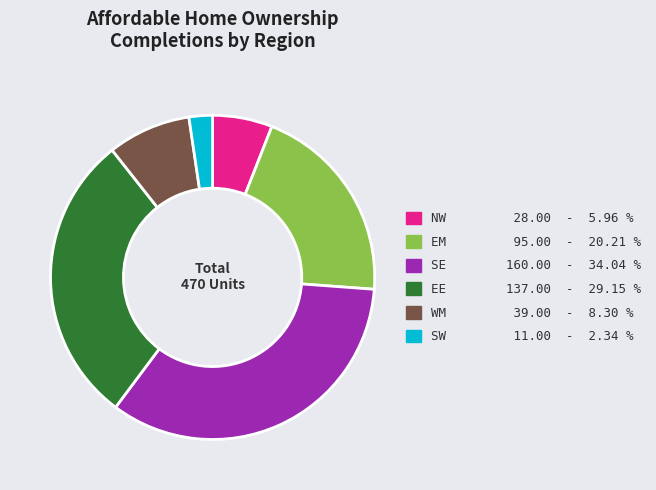

Is there a majority slice in this chart?

No